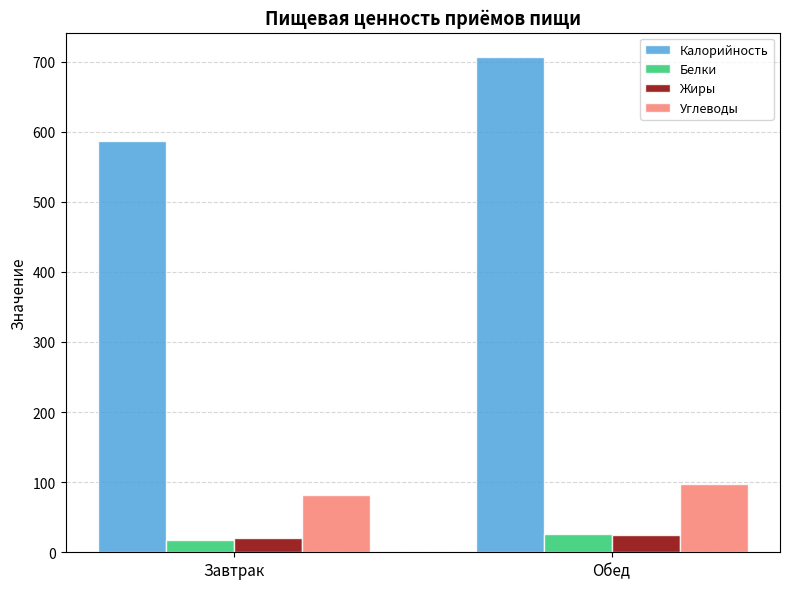

Which series has the largest range (max minus min)?

Калорийность